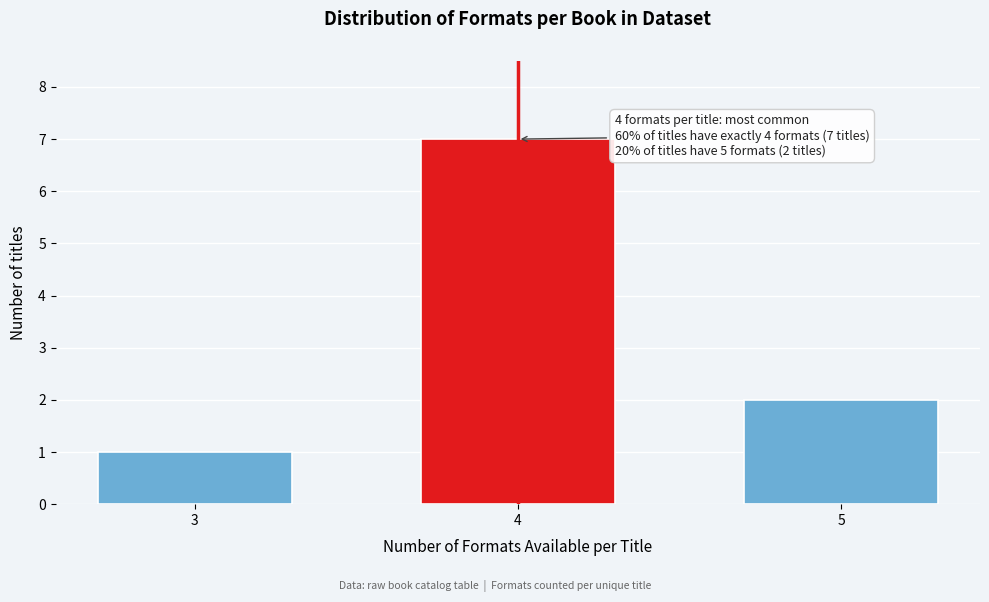

Reading right to left, extract all data points from this chart.

5=2	4=7	3=1